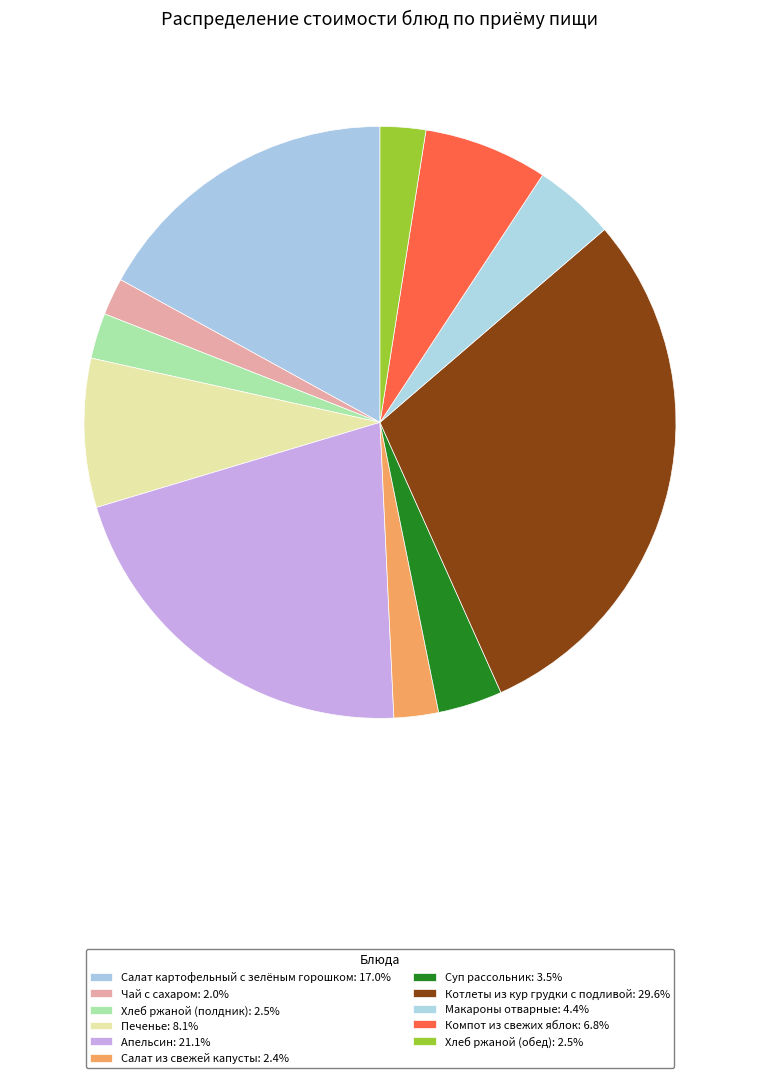

To the nearest percent, what percentage of the pie is Компот из свежих яблок?

7%